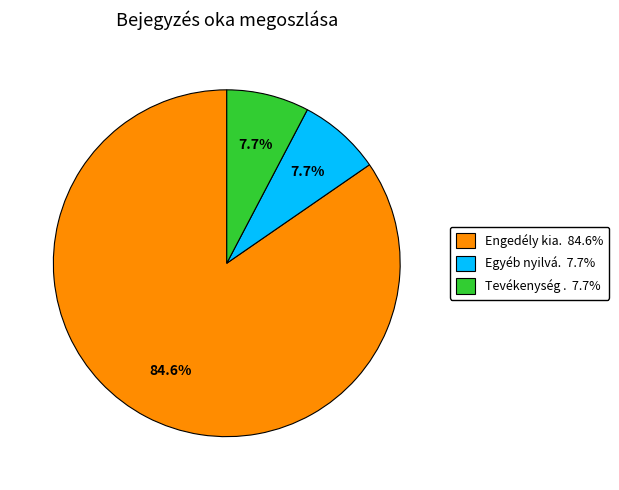

Is there a majority slice in this chart?

Yes